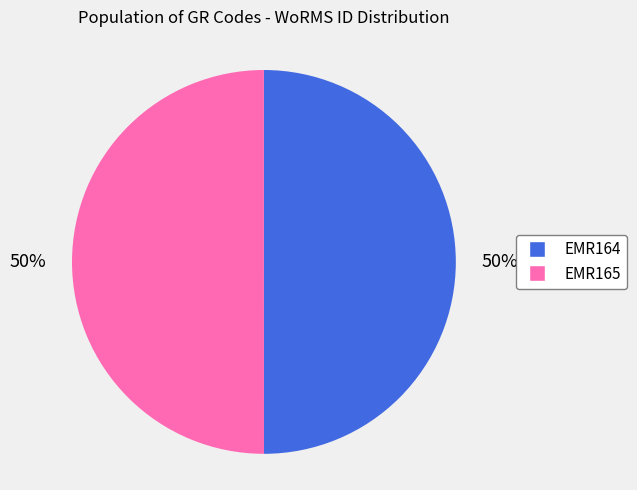

To the nearest percent, what portion does EMR164 represent?

50%